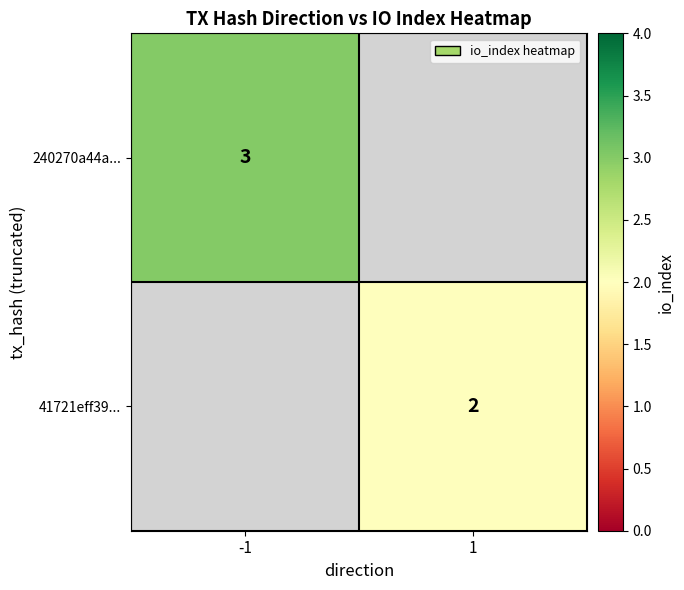

Is it true that 41721eff39... equals 2 at 1?

True